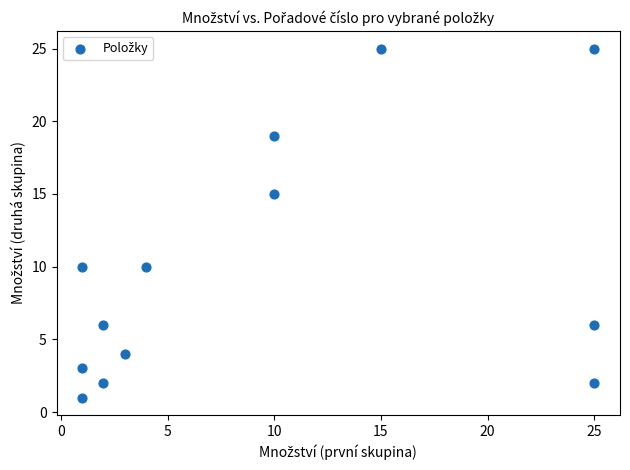

What is the range of X values (max minus min)?

24